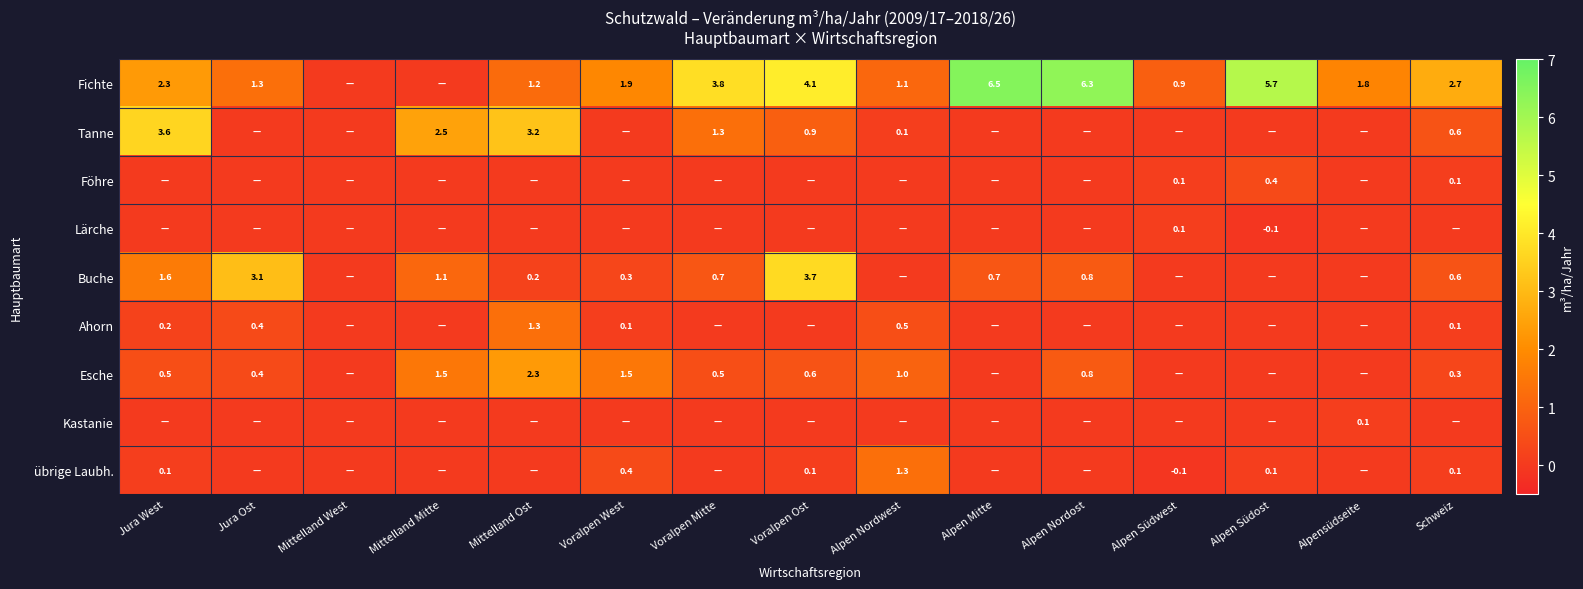

Which label corresponds to the smallest value in the chart?

Alpen Südost